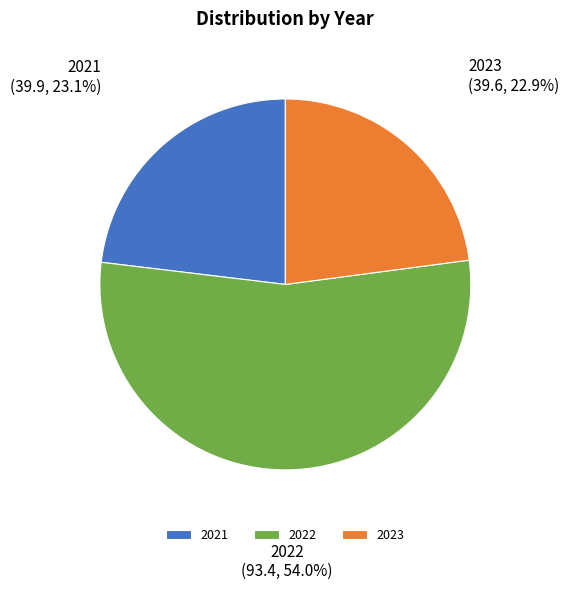

To the nearest percent, what percentage of the pie is 2023?

23%